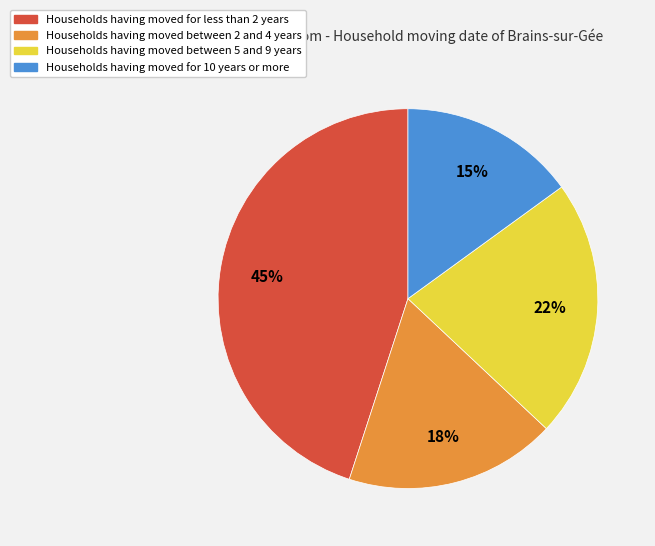

How many segments does this pie chart have?

4